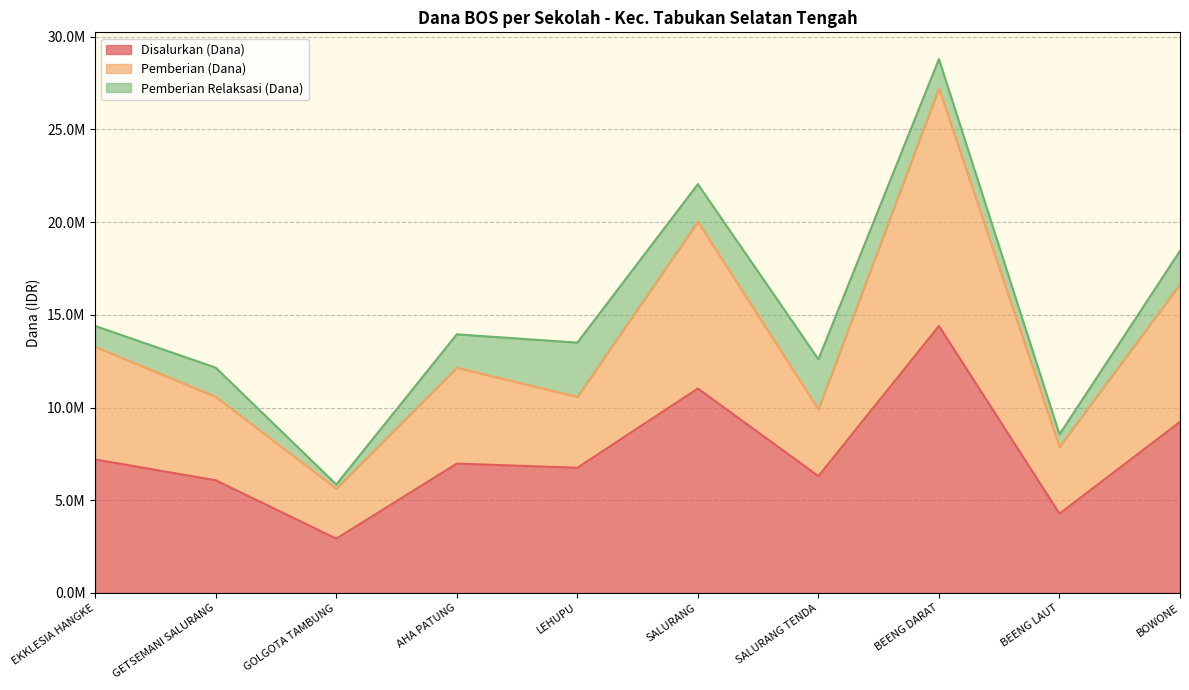

What are all the series names shown in the legend?

Disalurkan (Dana), Pemberian (Dana), Pemberian Relaksasi (Dana)